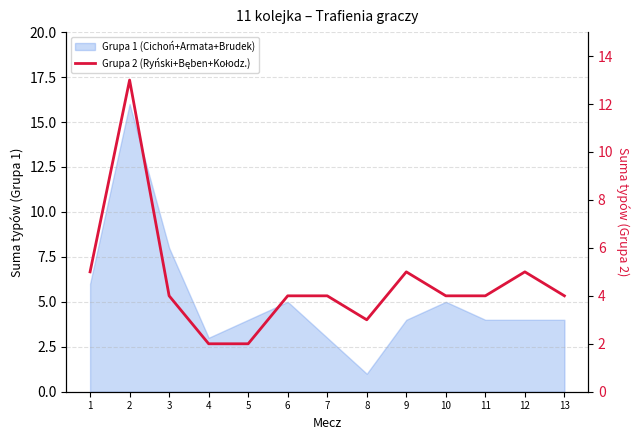

Where is the first local maximum?

2